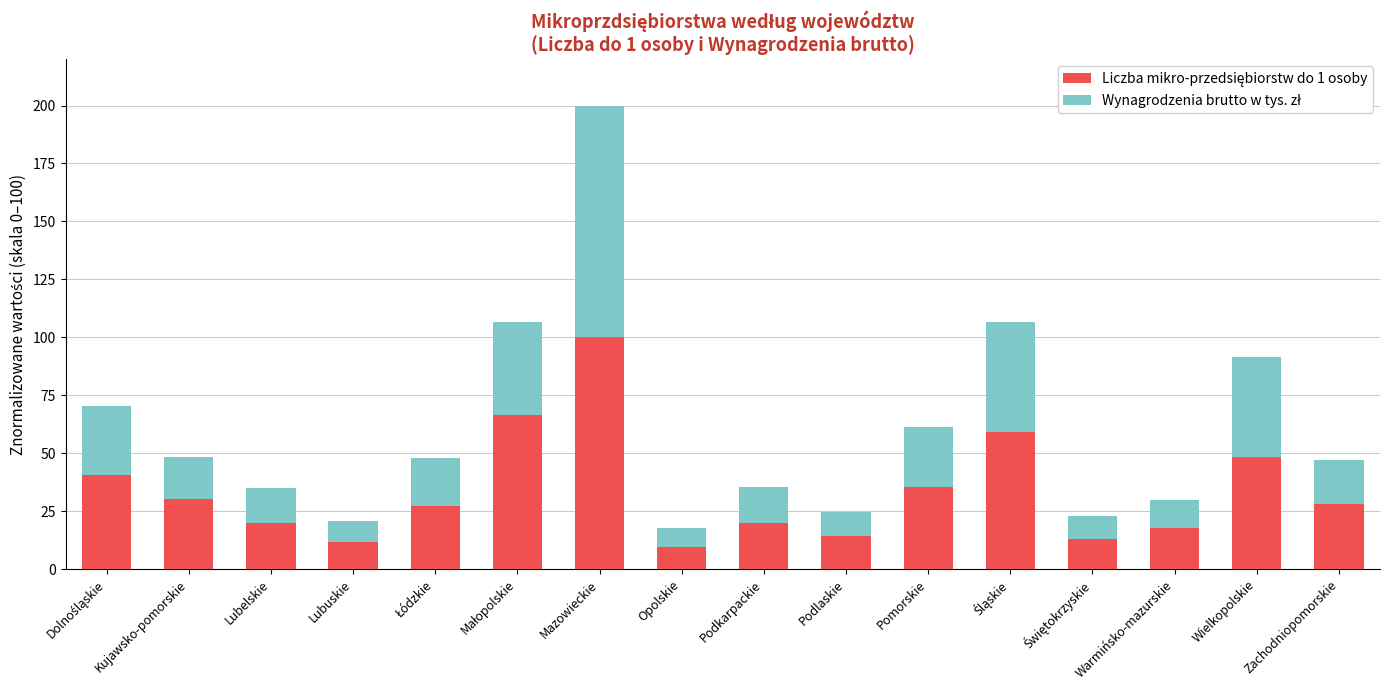

What is the total value across all series at Mazowieckie?

200.0